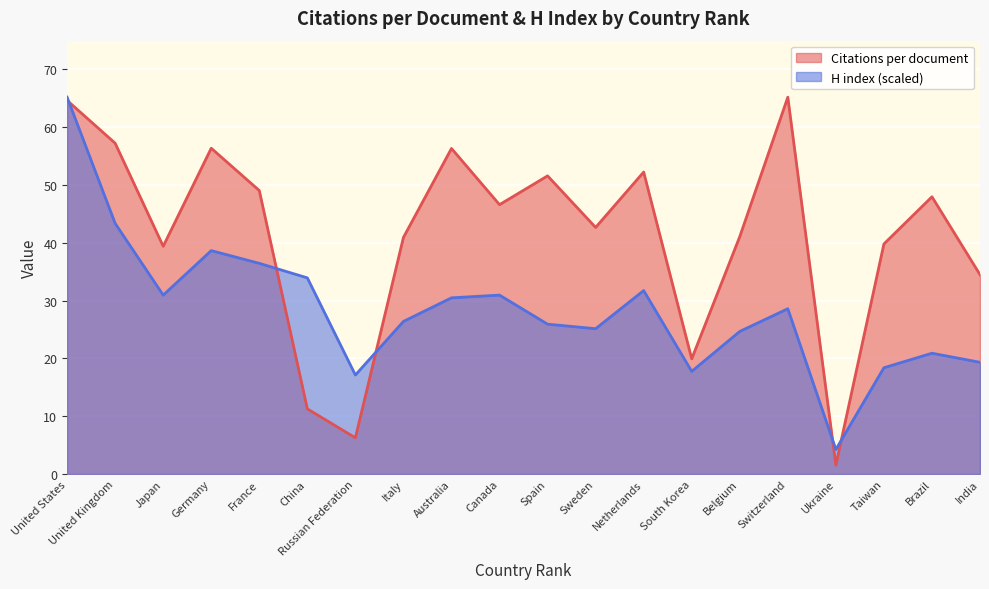

Where is the first local minimum for Citations per document?

Japan